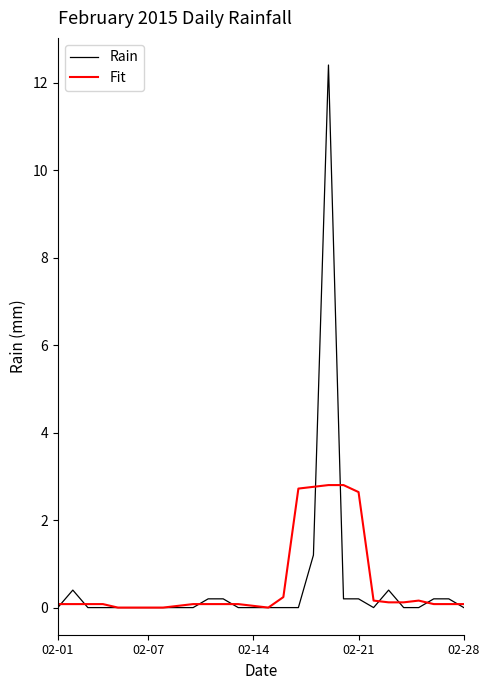

Rank the series by their maximum value, from lowest to highest.

Fit, Rain